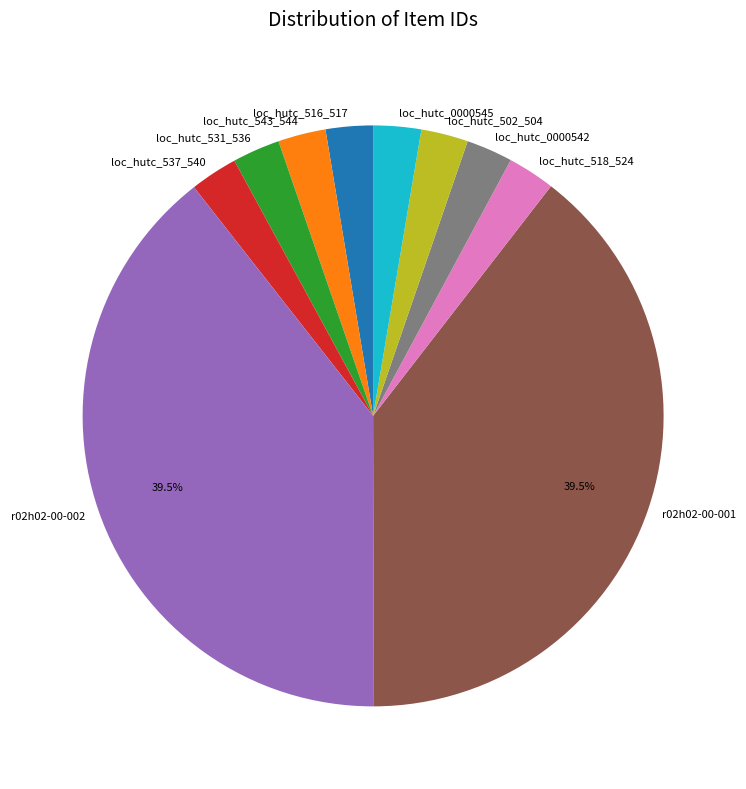

Is it true that loc_hutc_537_540 is 3% of the pie?

True